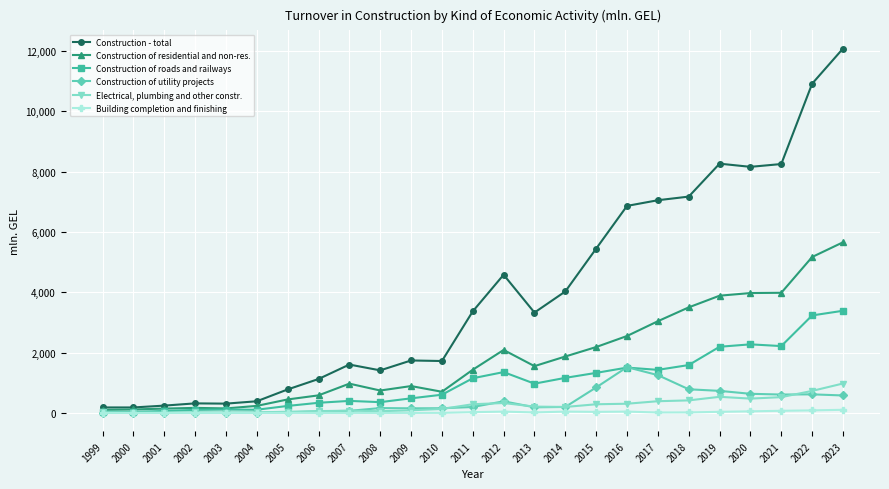

Is it true that Construction - total equals 182.7 at 2000?

True